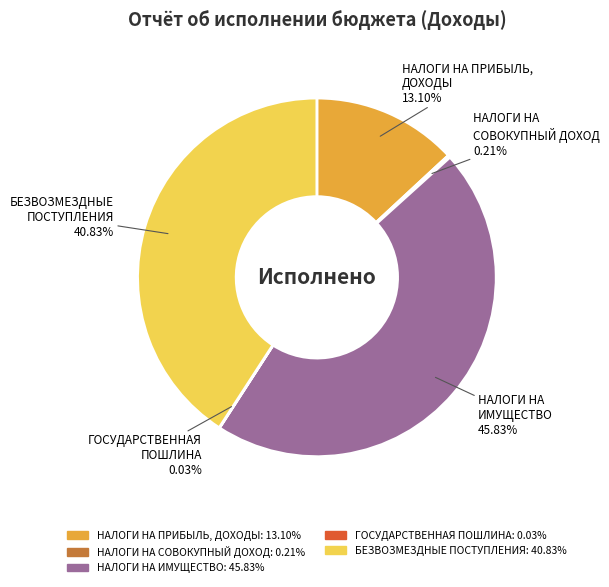

True or false: НАЛОГИ НА ИМУЩЕСТВО accounts for 46% of the total.

True